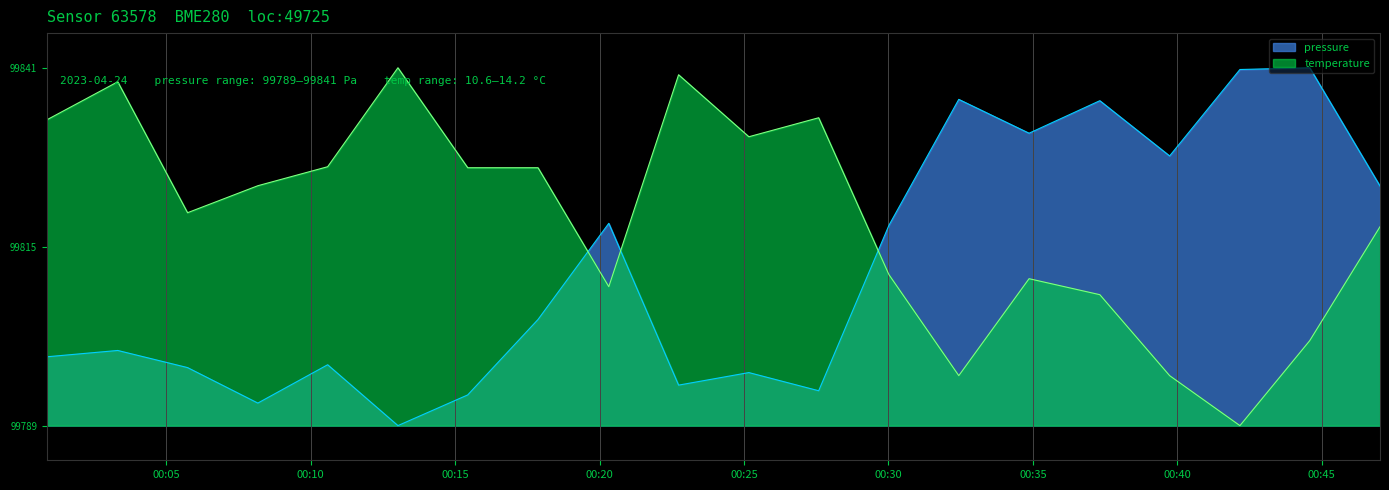

What is the sum of the pressure values at 2023-04-24T00:34:52 and 2023-04-24T00:15:26?

199624.9